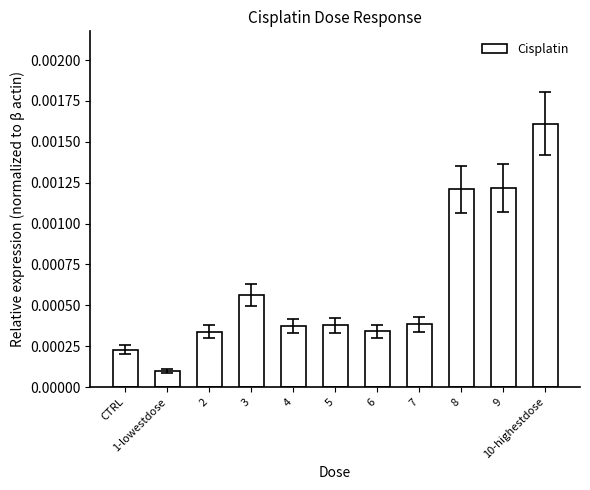

How many bars are there in total?

11